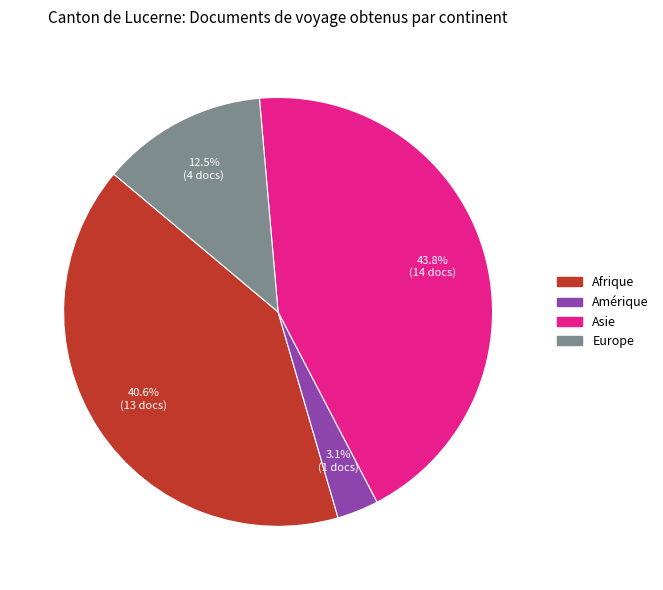

Which slice is the smallest?

Amérique